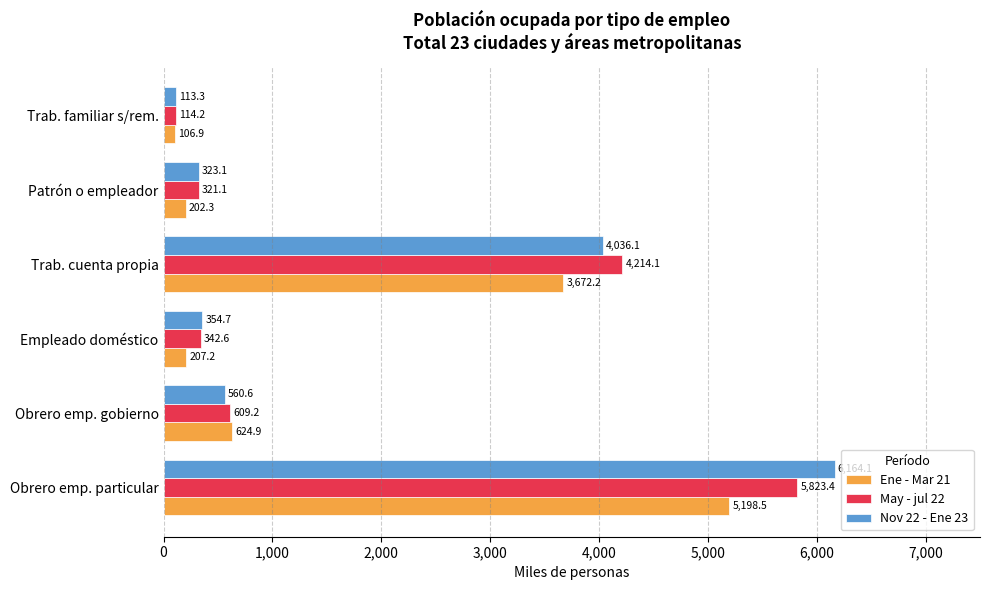

What is the total value across all series at Obrero emp. gobierno?

1794.7